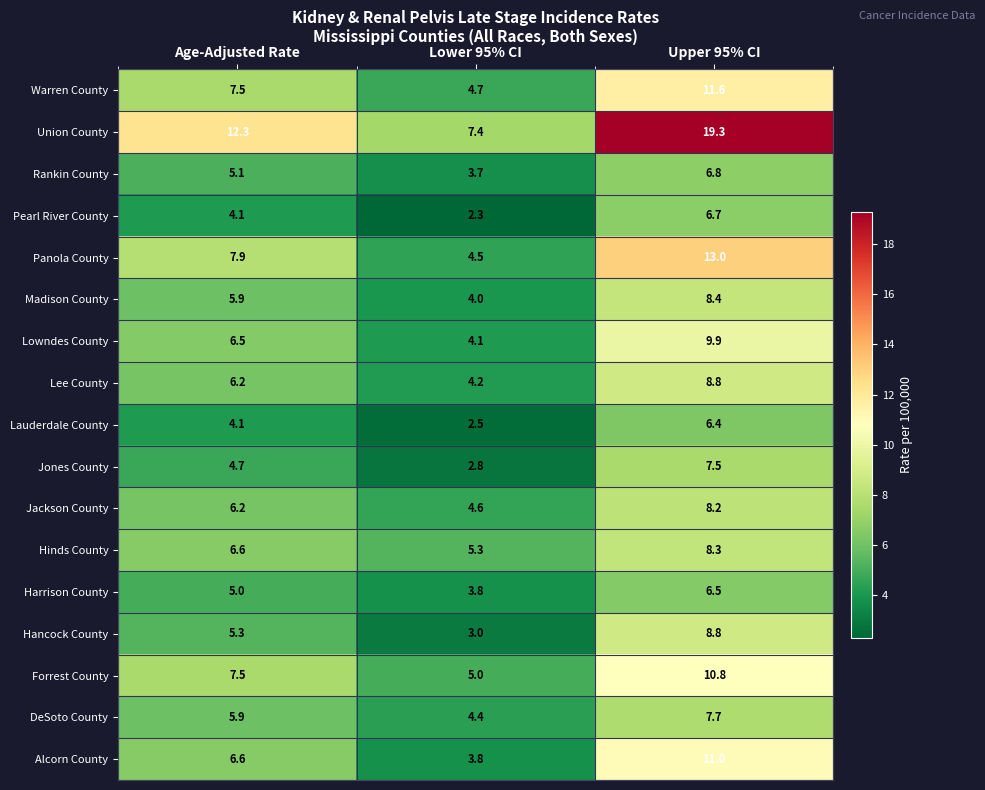

What value does the Lauderdale County series have at Age-Adjusted Rate?

4.1